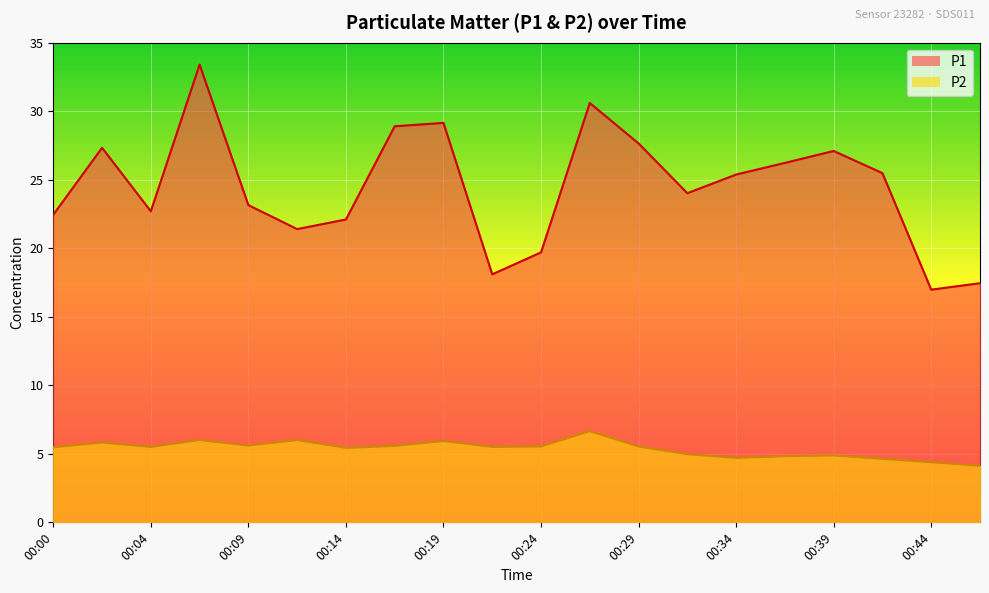

Which series has the largest total across all categories?

P1